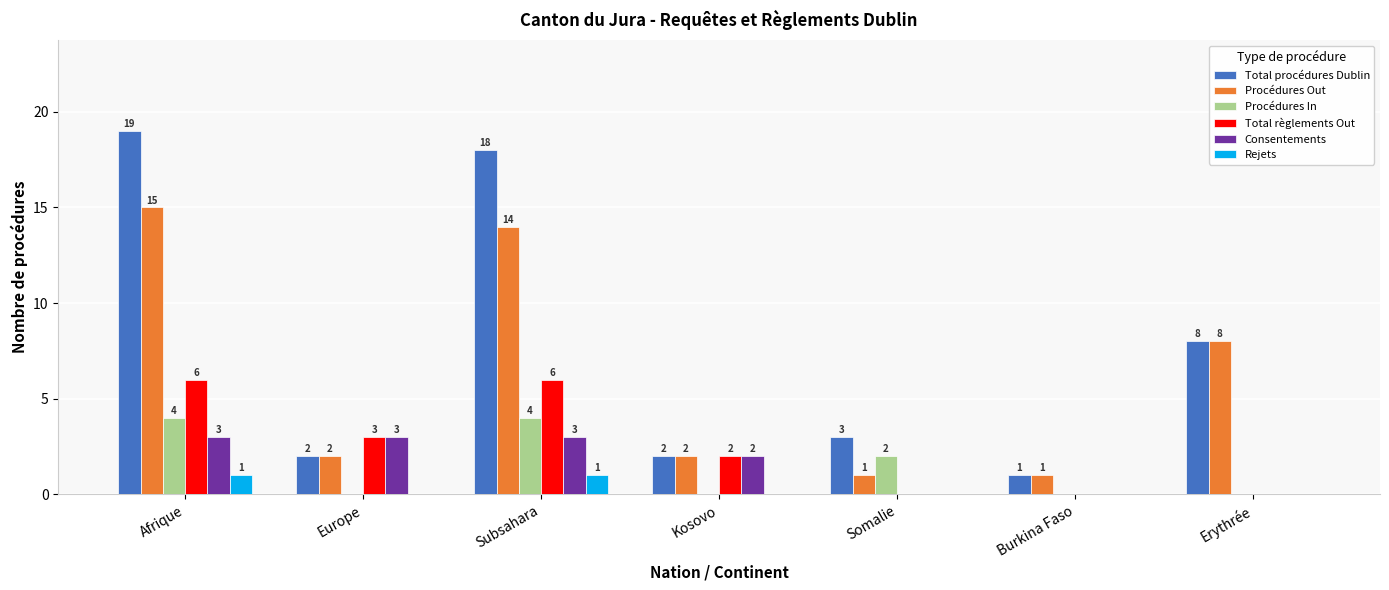

The Total règlements Out series shows 2 at Kosovo. True or false?

True